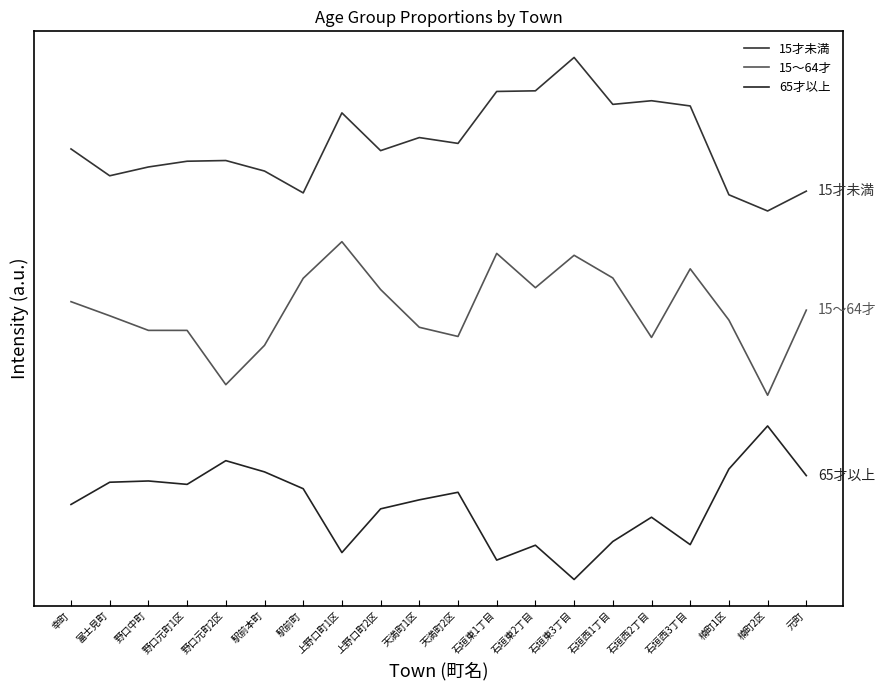

What are all the series names shown in the legend?

15才未満, 15～64才, 65才以上